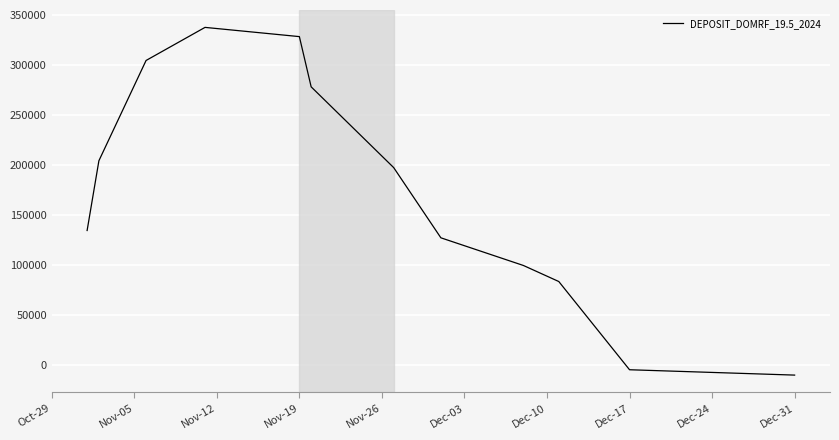

What is the maximum value shown in the chart?

337185.3